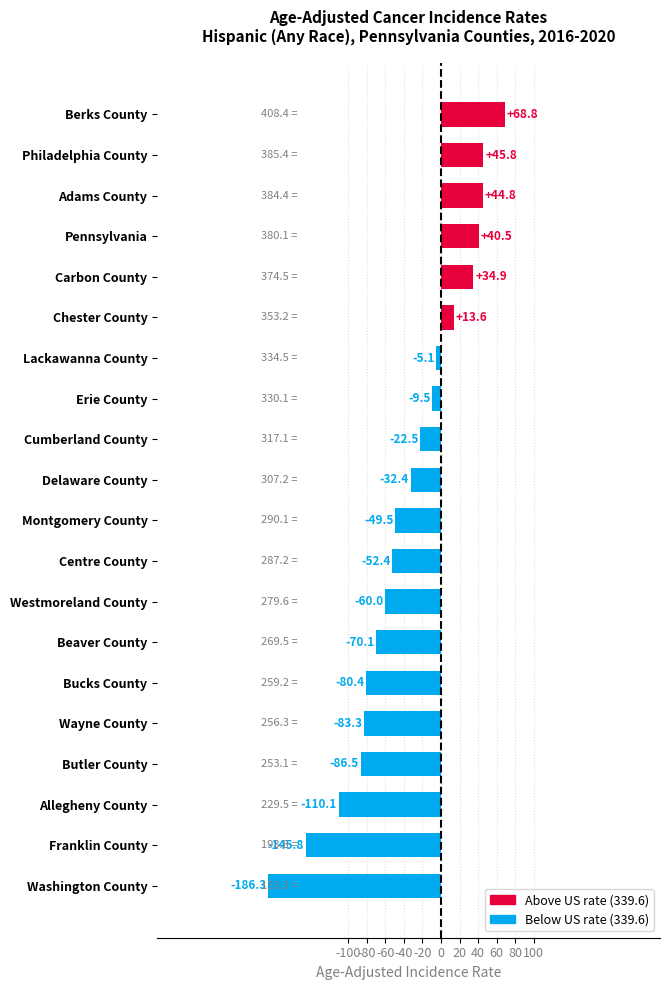

True or false: the data shows 16.1 at Berks County.

False